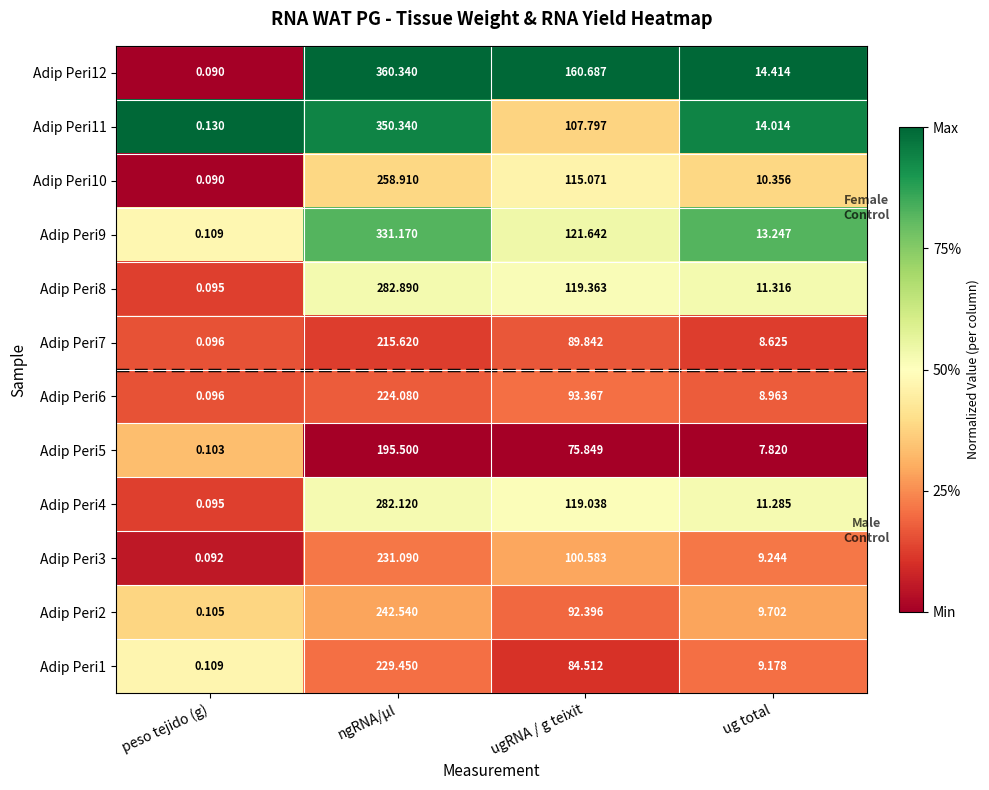

Rank the categories by Adip Peri11 value from highest to lowest.

ngRNA/µl, ugRNA / g teixit, ug total, peso tejido (g)